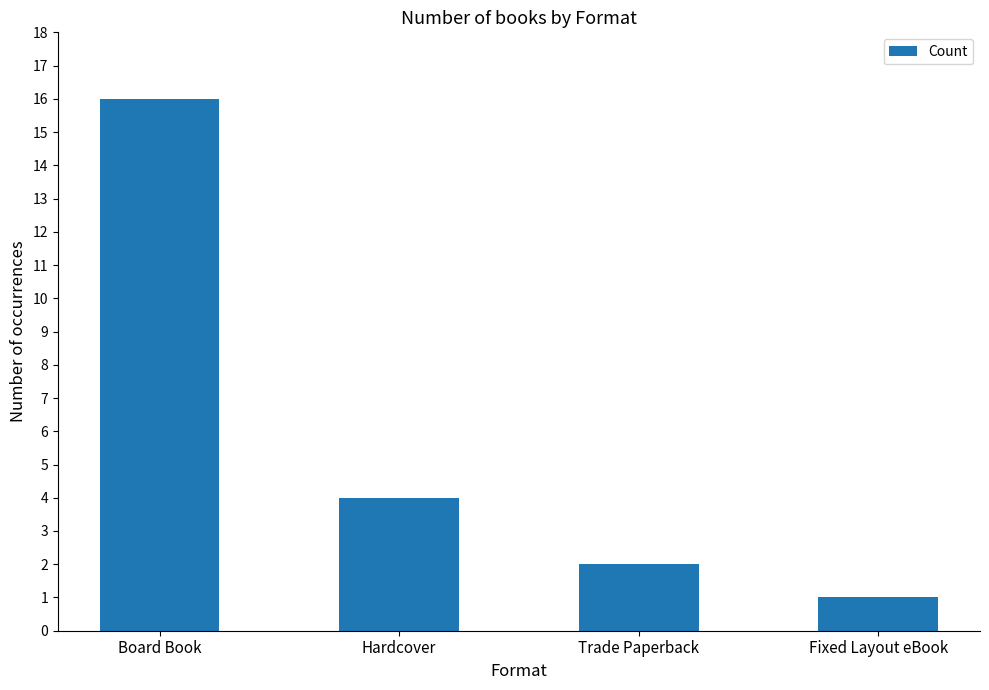

Which has a higher value, Hardcover or Trade Paperback?

Hardcover